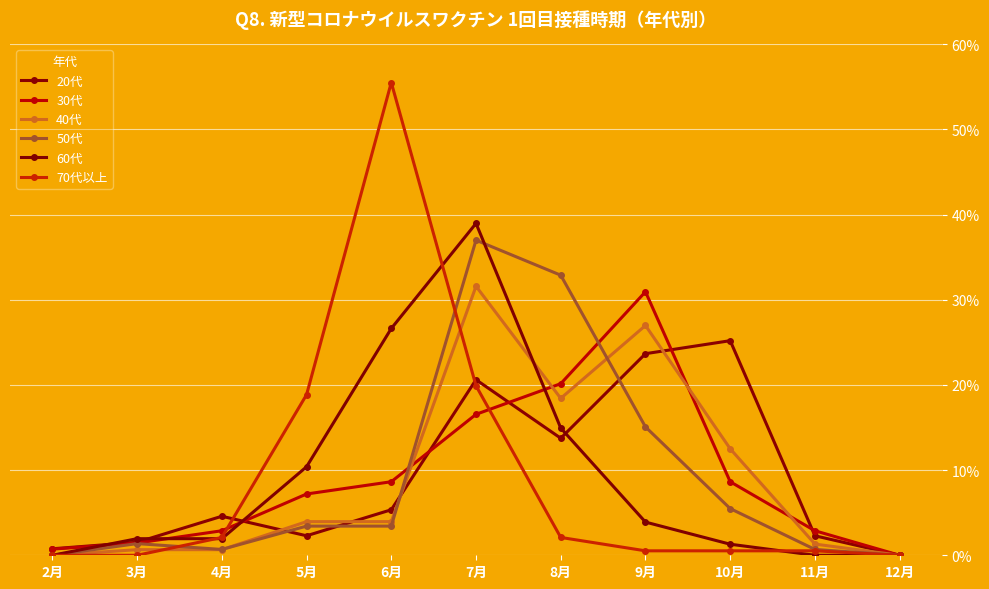

The value of 60代 at 8月 is 14.9. True or false?

True